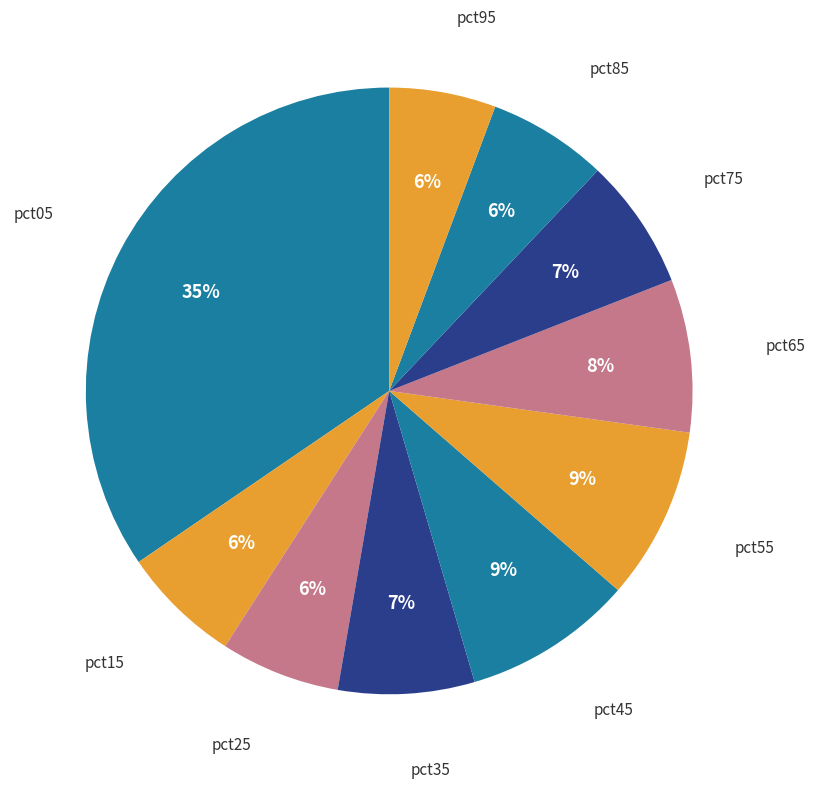

How many slices are in this pie chart?

10